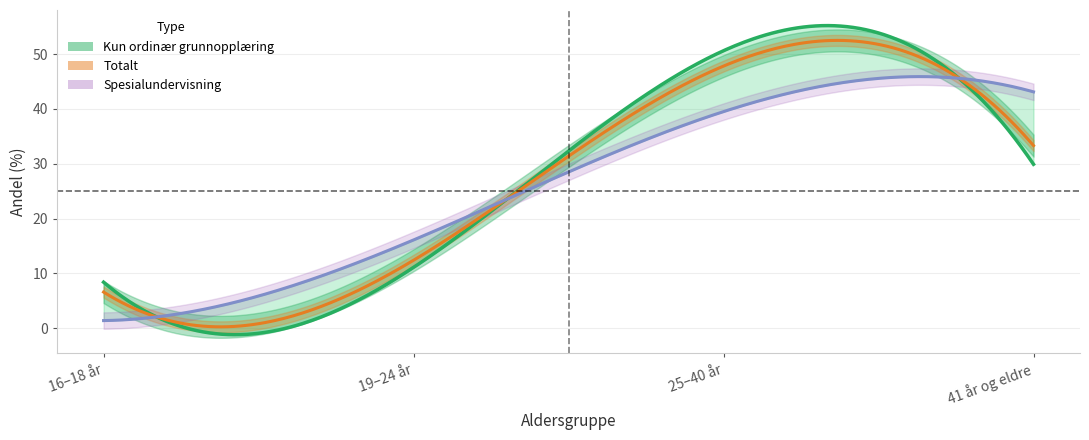

How many lines are shown in the chart?

3